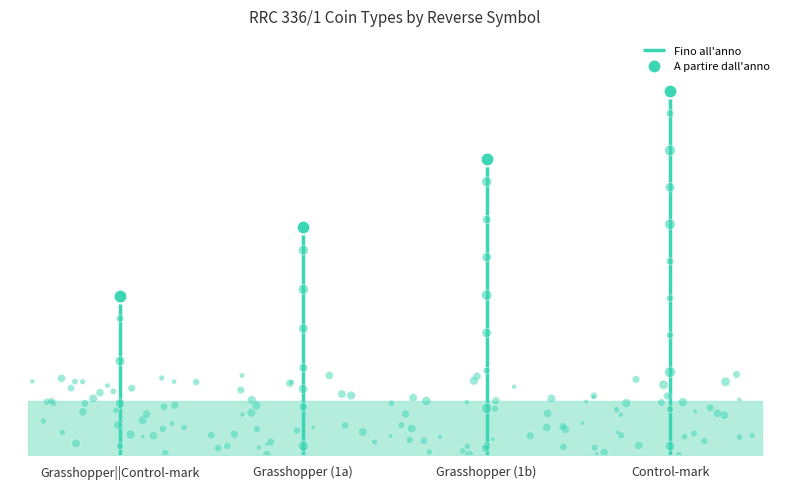

Which has a higher value, Grasshopper||Control-mark or Control-mark?

Control-mark